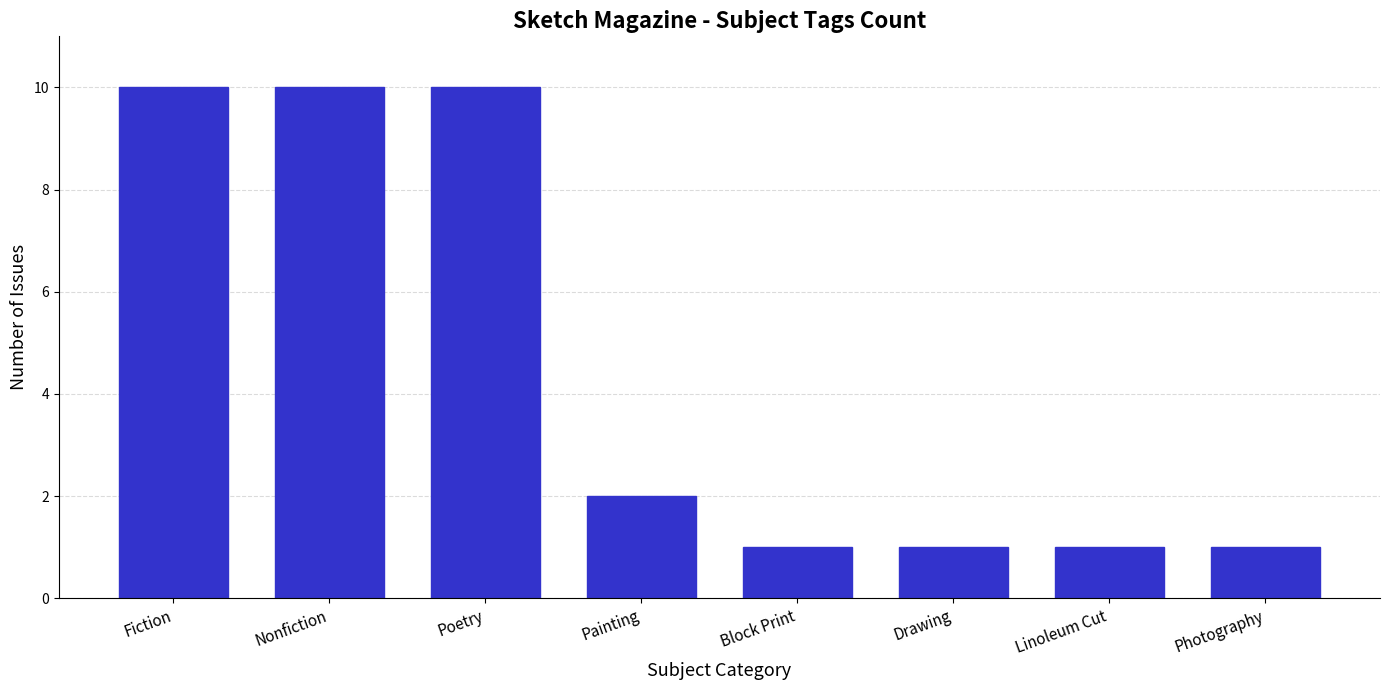

What is the label of the 6th bar from the right?

Poetry